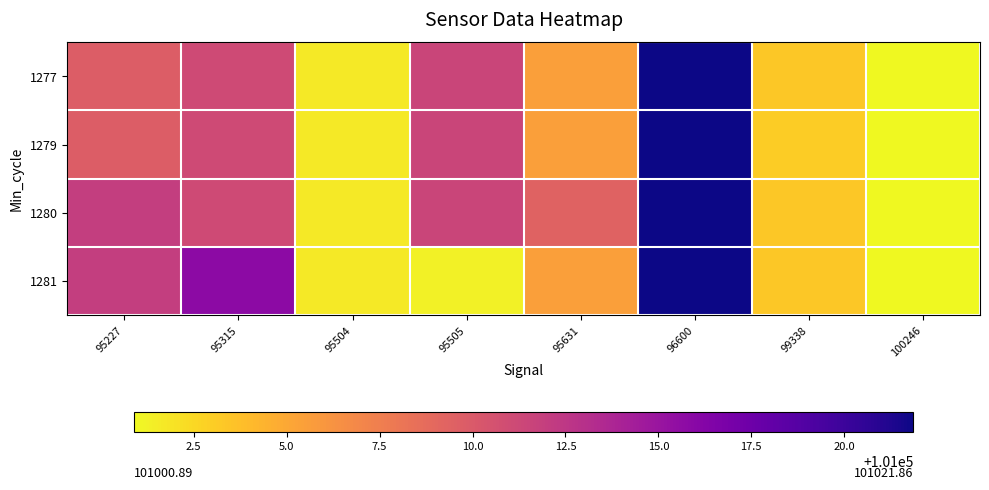

At 95631, list the series in order from largest to smallest.

1280, 1277, 1279, 1281